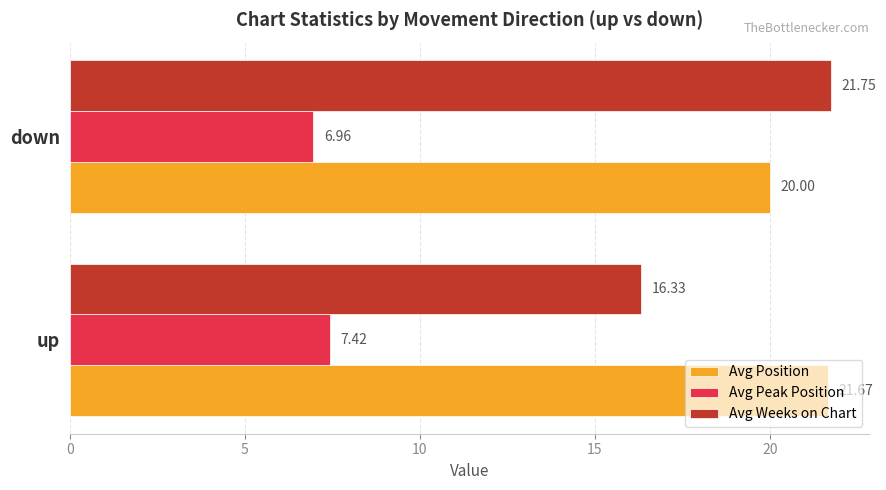

Where is Avg Weeks on Chart nearest to the value 19?

up